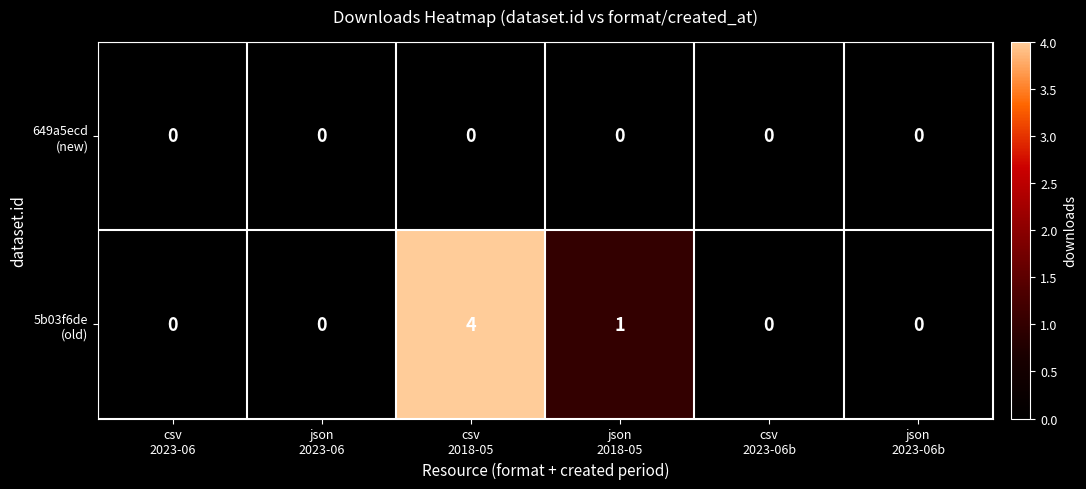

Count the number of data series in this chart.

2